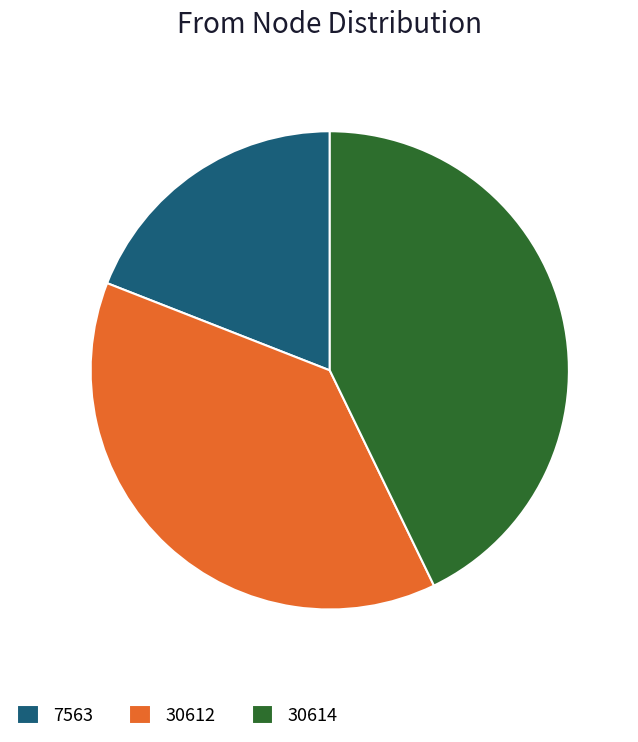

Approximately how many times larger is the value at 30612 compared to 30614?

0.9